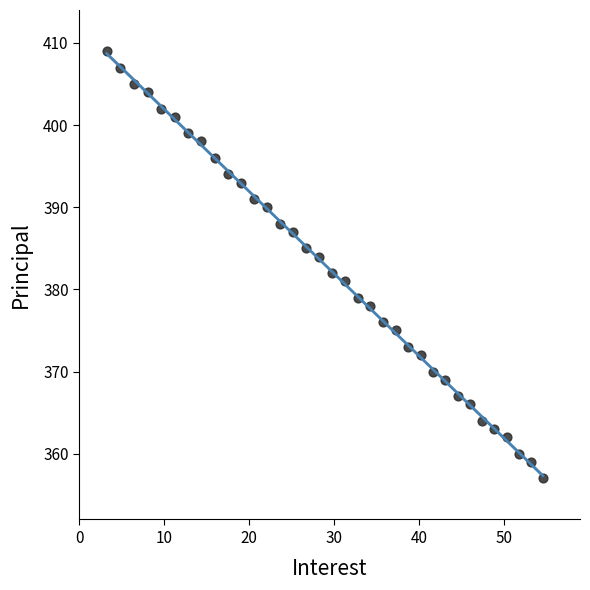

What is the range of Y values (max minus min)?

52